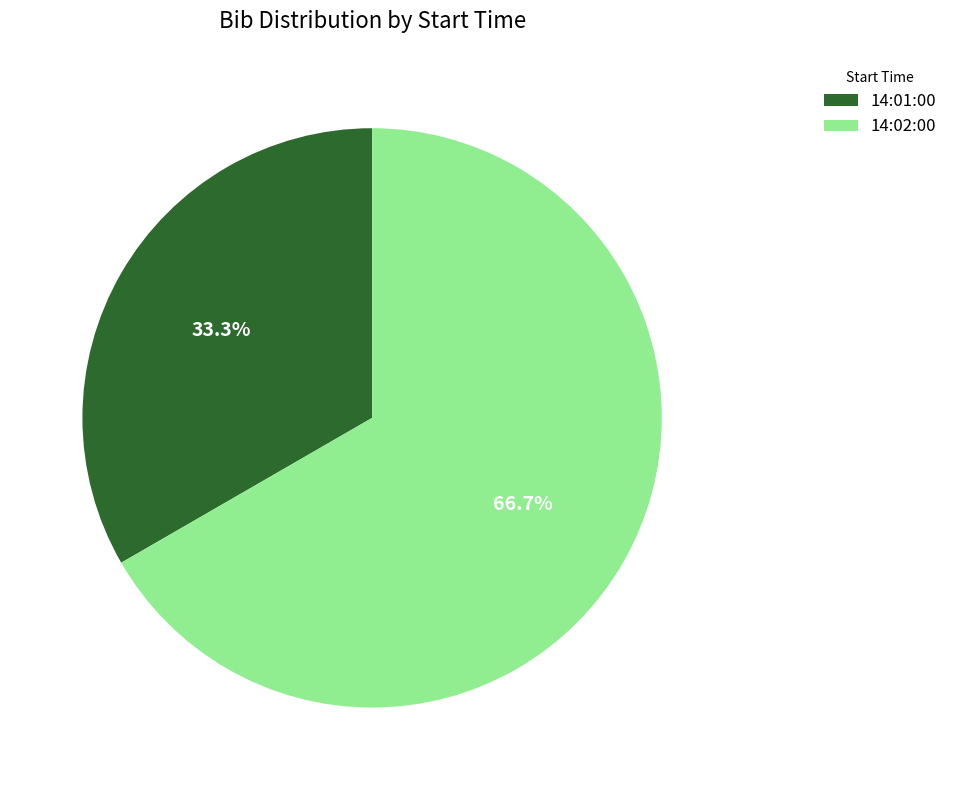

The 14:02:00 slice represents 67% of the pie. True or false?

True